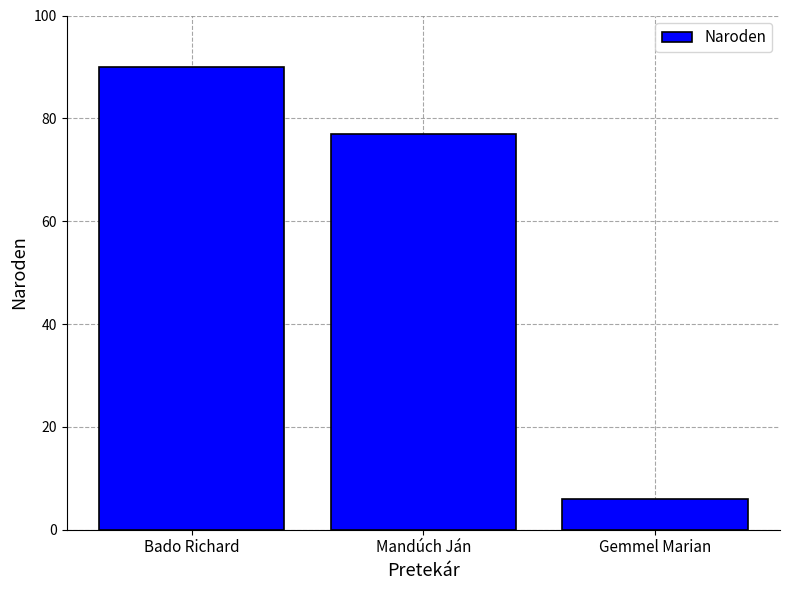

What is the sum of the values at Mandúch Ján and Gemmel Marian?

83